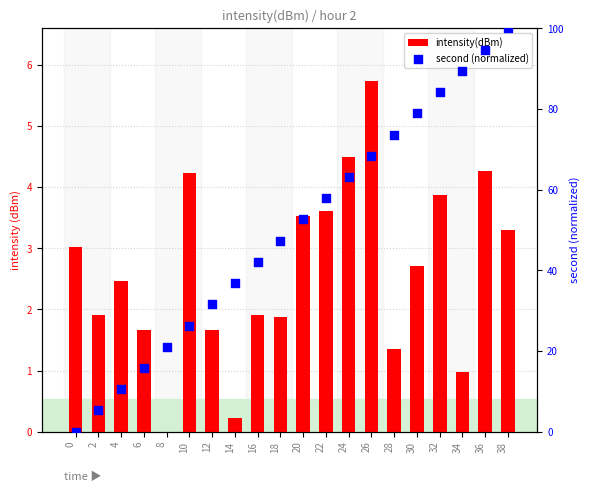

What are all the series names shown in the legend?

intensity(dBm), second (normalized)